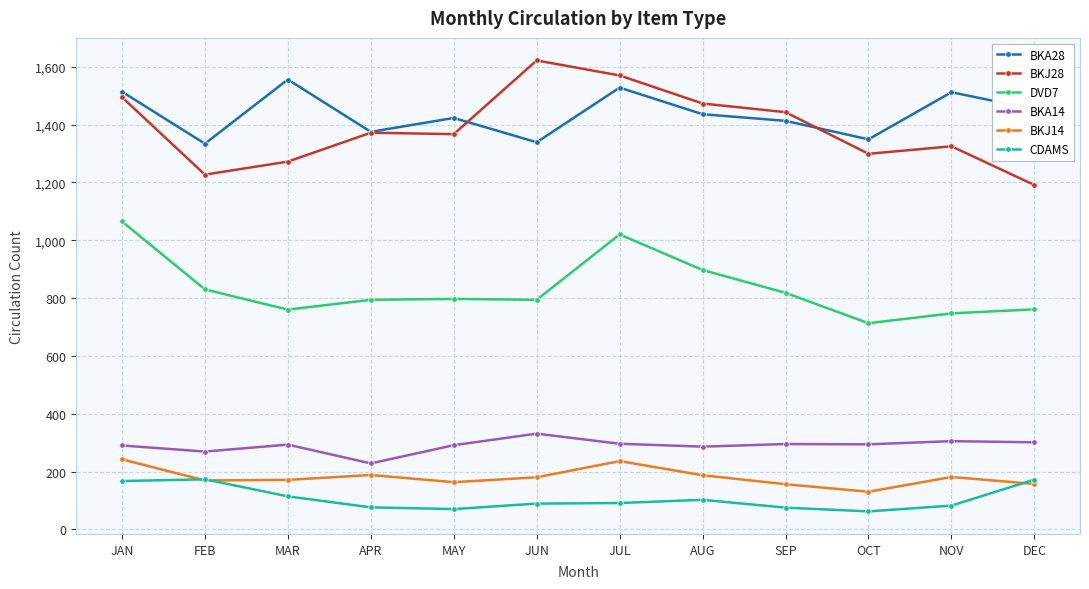

What is the difference between the second highest and second lowest values in the CDAMS series?

102